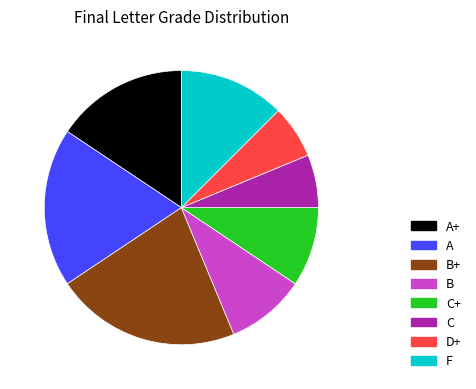

Do F and B together represent more than half of the pie?

No